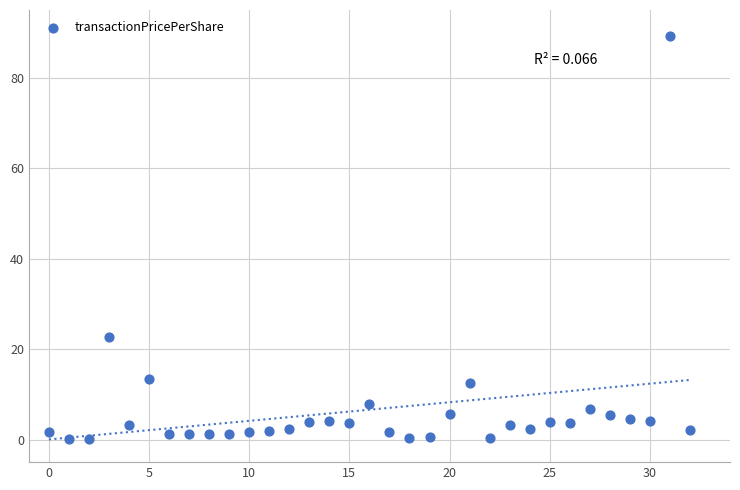

What Y value in the scatter plot is closest to 44?

22.6